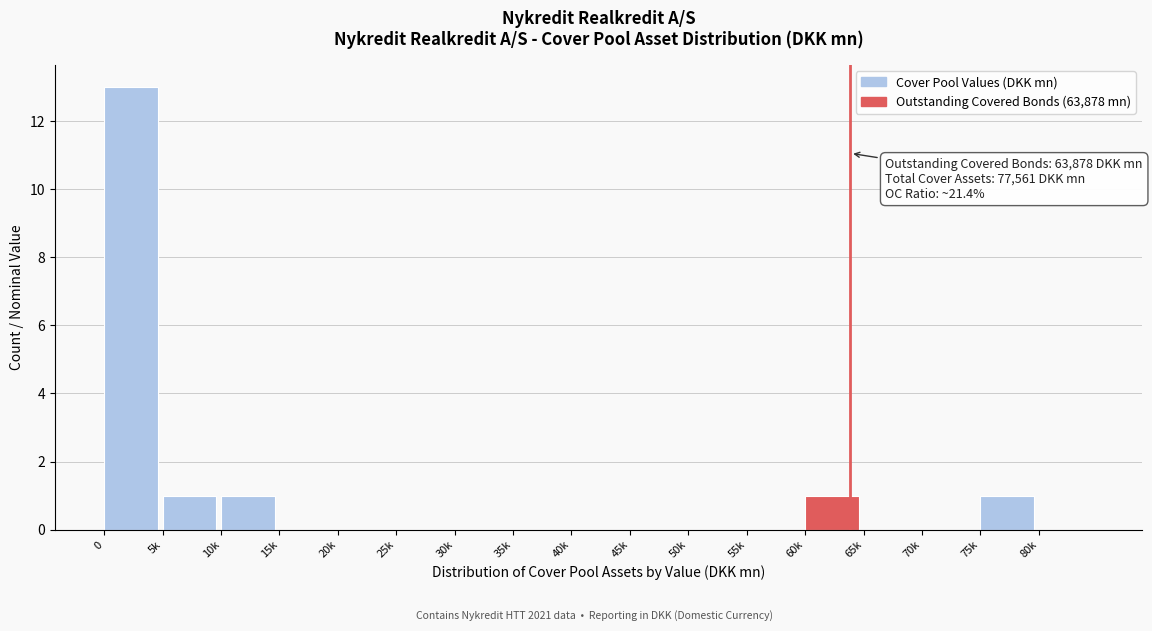

Reading left to right, what are all the values shown in this chart?

0=13	5k=1	10k=1	15k=0	20k=0	25k=0	30k=0	35k=0	40k=0	45k=0	50k=0	55k=0	60k=1	65k=0	70k=0	75k=1	80k=0